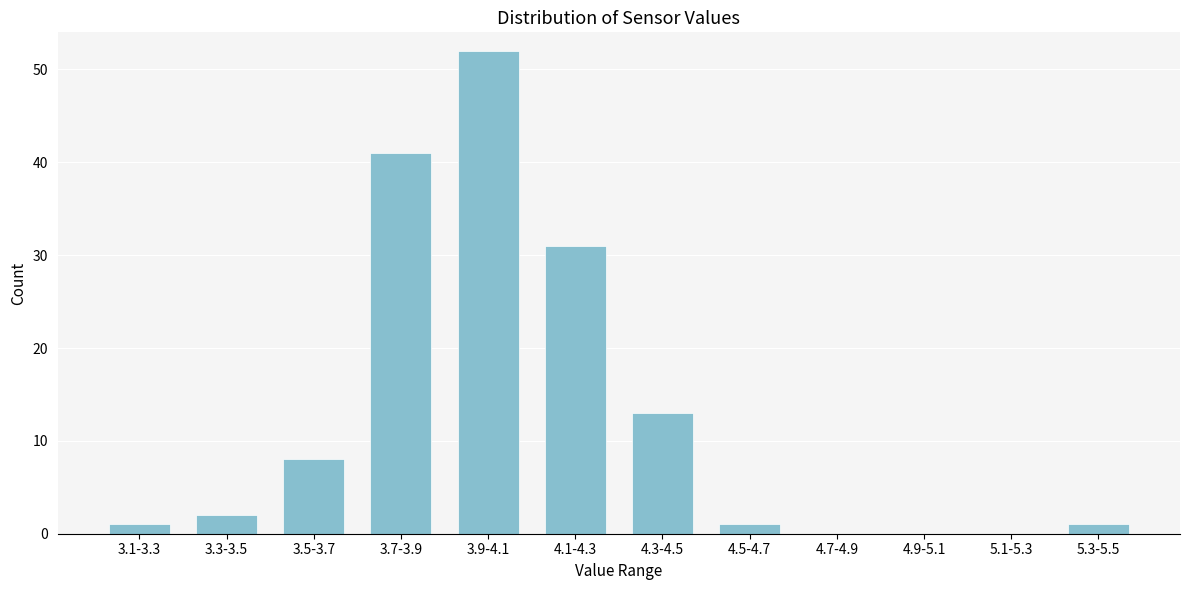

Reading right to left, extract all data points from this chart.

5.3-5.5=1	5.1-5.3=0	4.9-5.1=0	4.7-4.9=0	4.5-4.7=1	4.3-4.5=13	4.1-4.3=31	3.9-4.1=52	3.7-3.9=41	3.5-3.7=8	3.3-3.5=2	3.1-3.3=1